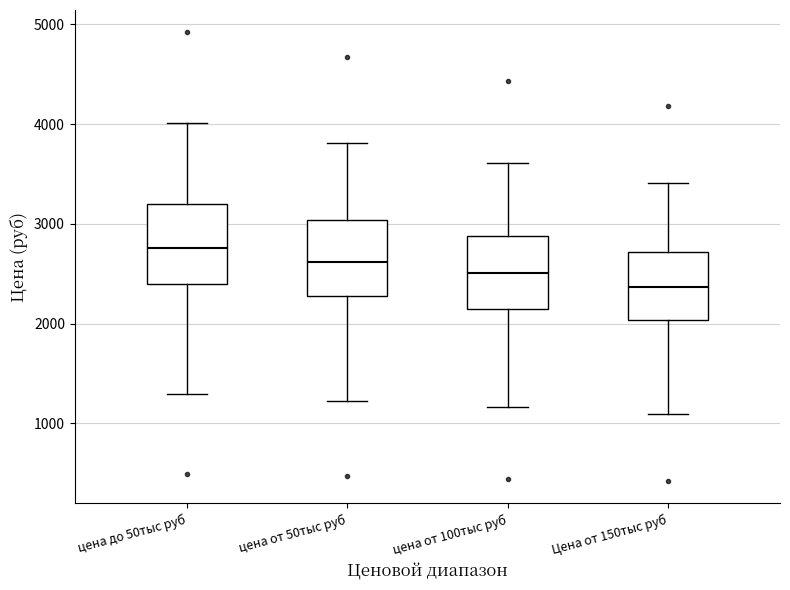

Reading left to right, read every box against the y-axis: the position of its median line, the range the box covers, and the ends of its whiskers. The values are not printed on the chart, so give them approximately, as read against the axis.

цена до 50тыс руб: median 2800, box 2400 to 3200, whiskers 1300 to 4000
цена от 50тыс руб: median 2600, box 2300 to 3000, whiskers 1200 to 3800
цена от 100тыс руб: median 2500, box 2200 to 2900, whiskers 1200 to 3600
Цена от 150тыс руб: median 2400, box 2000 to 2700, whiskers 1100 to 3400